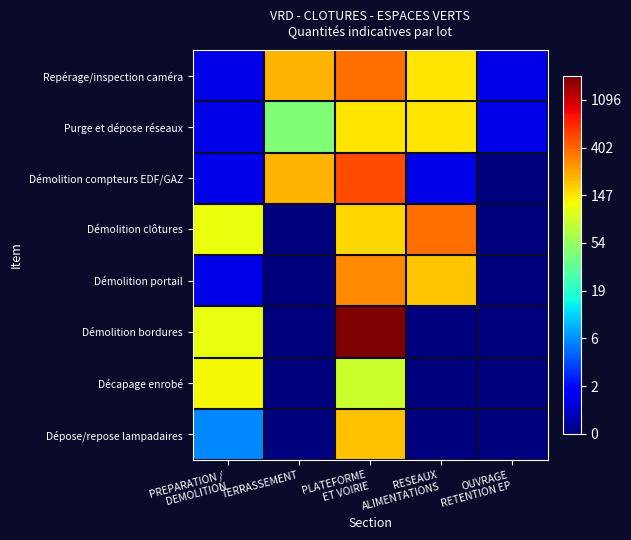

What is the maximum value shown in the chart?

7.5